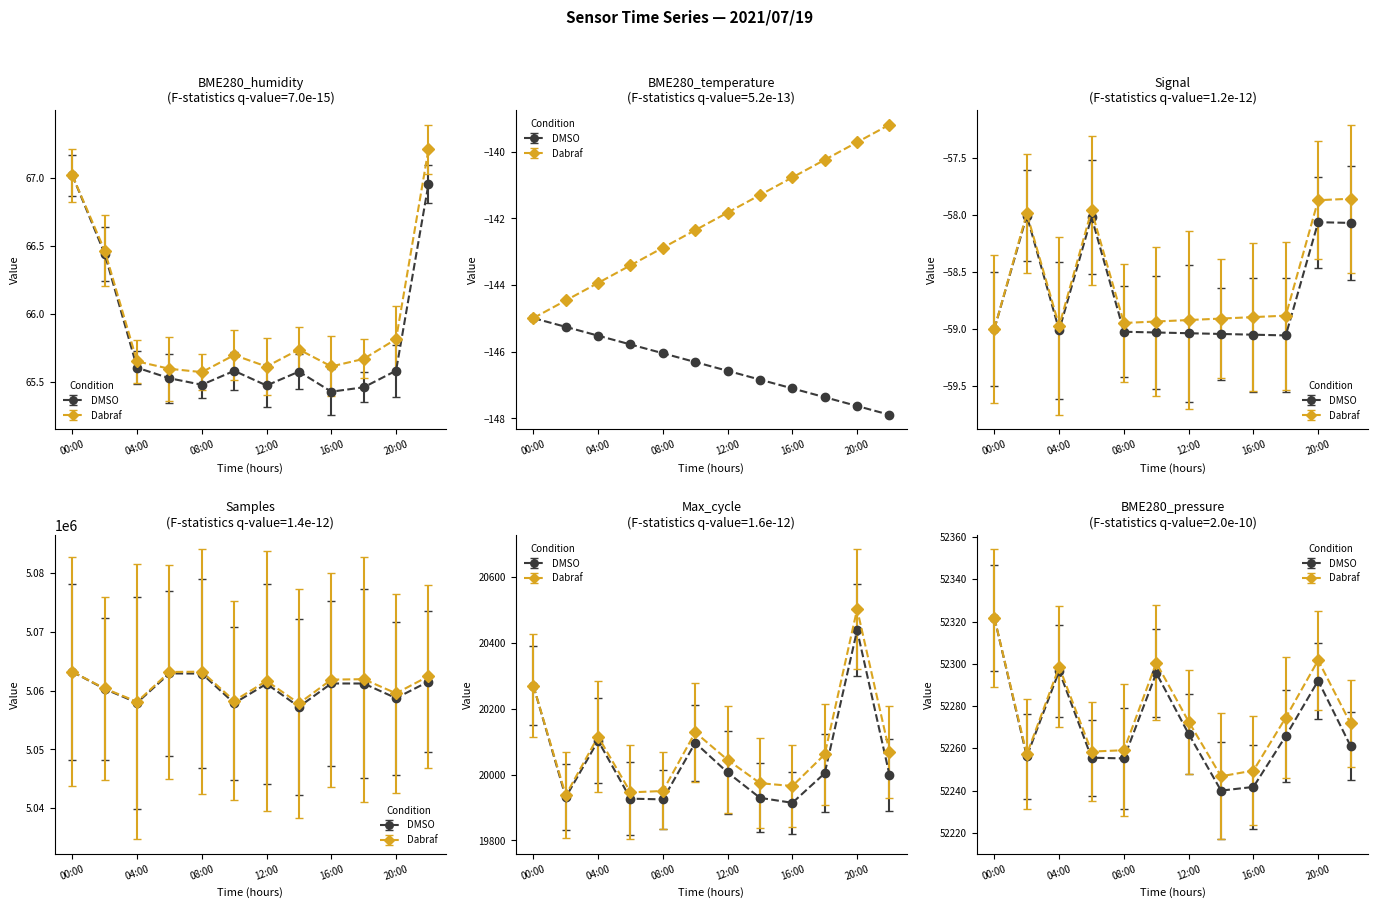

What is the difference between the Samples values at 22:00 and 00:00?

1666.0